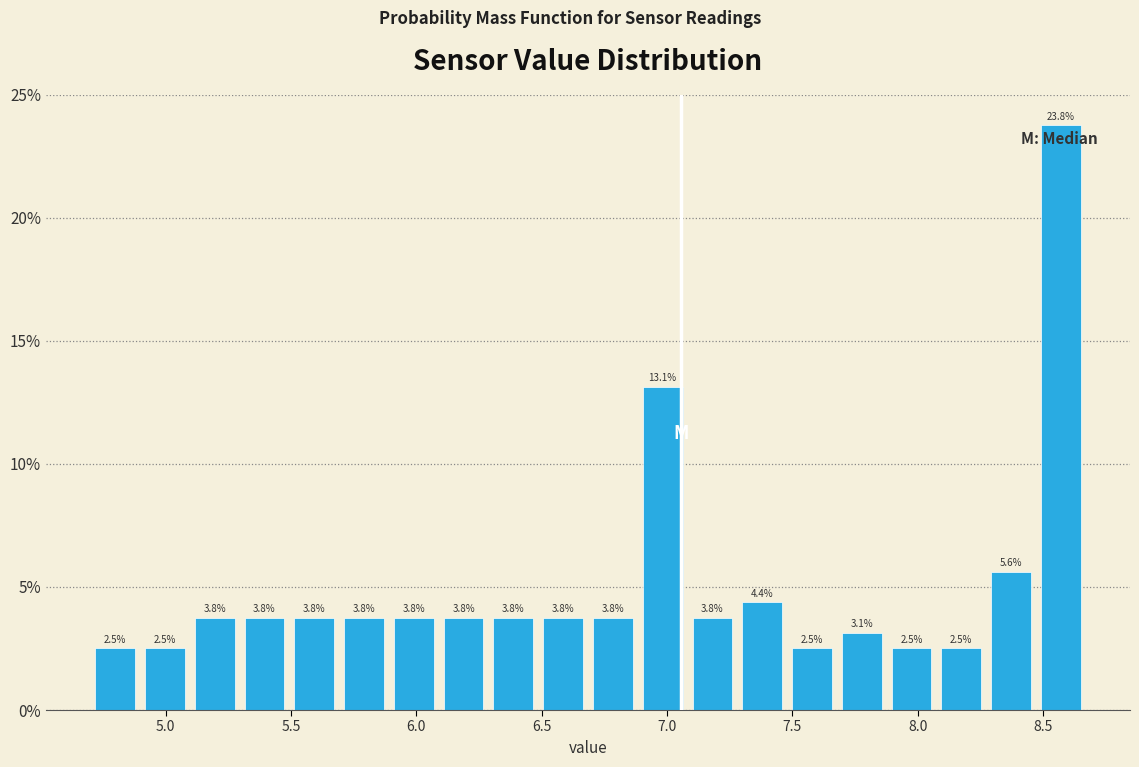

Around what value on the x-axis is the tallest bar? Give the approximate position of its centre, as read against the axis.

8.55